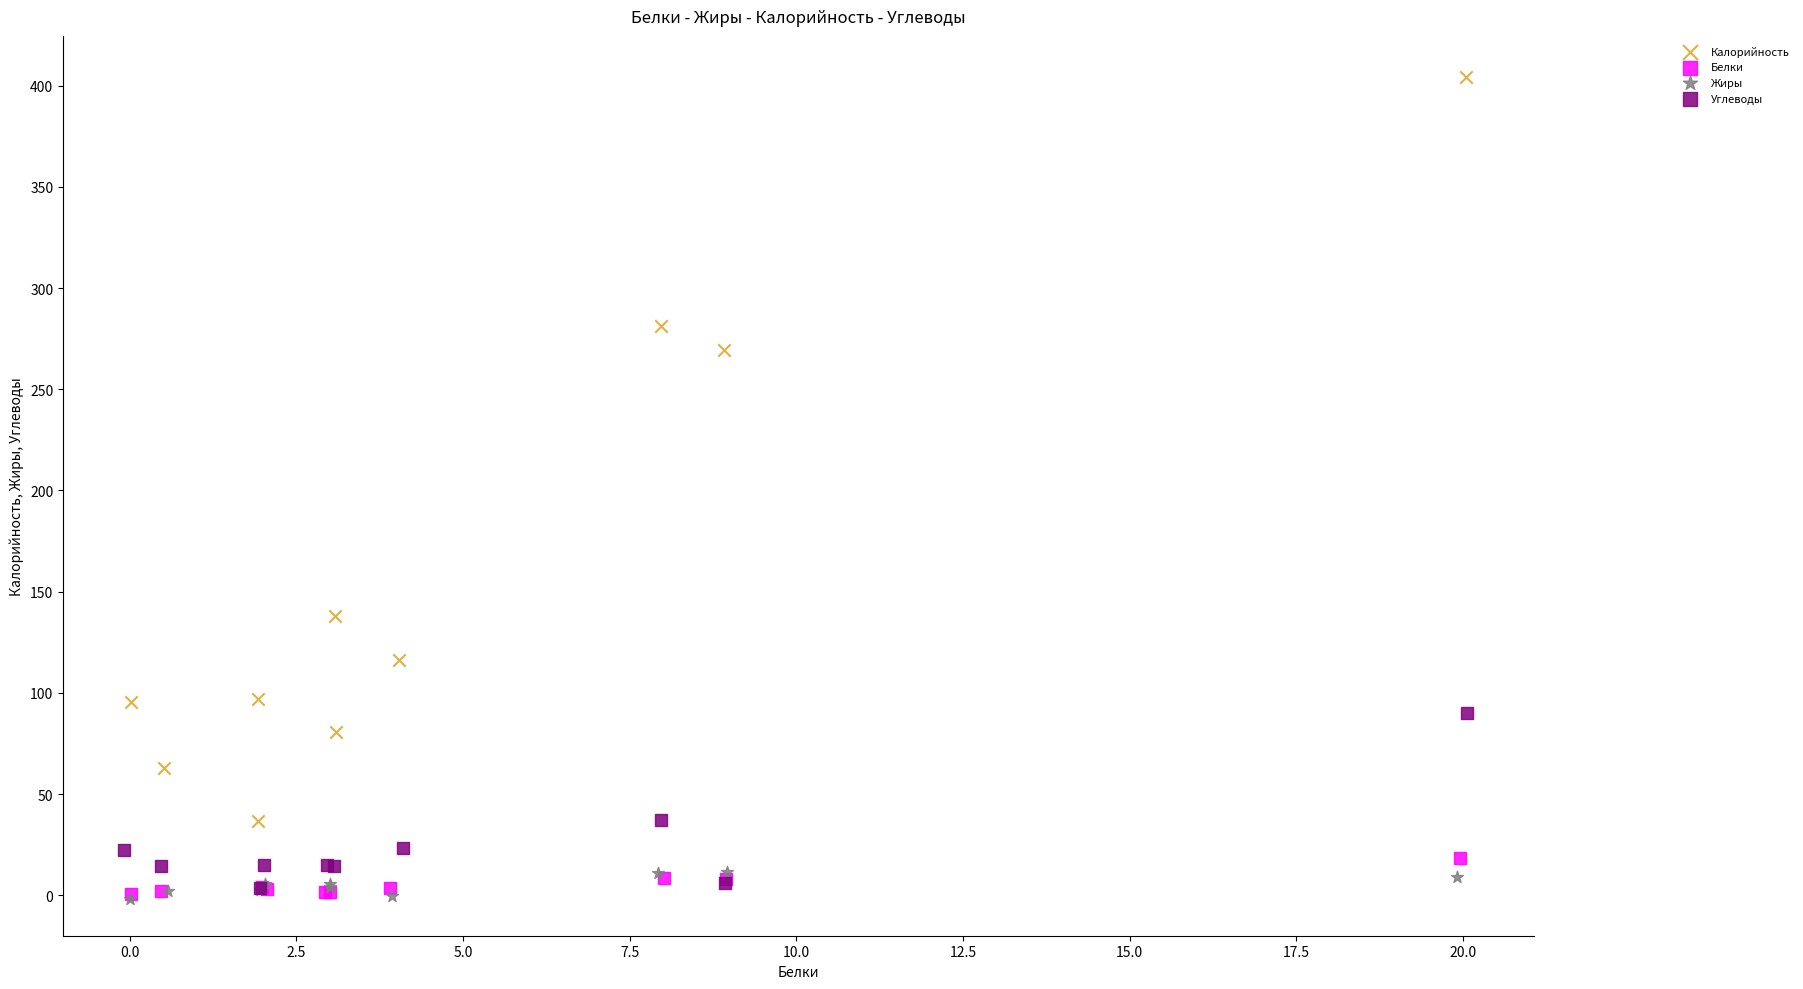

Which series contains the highest Y value?

Калорийность